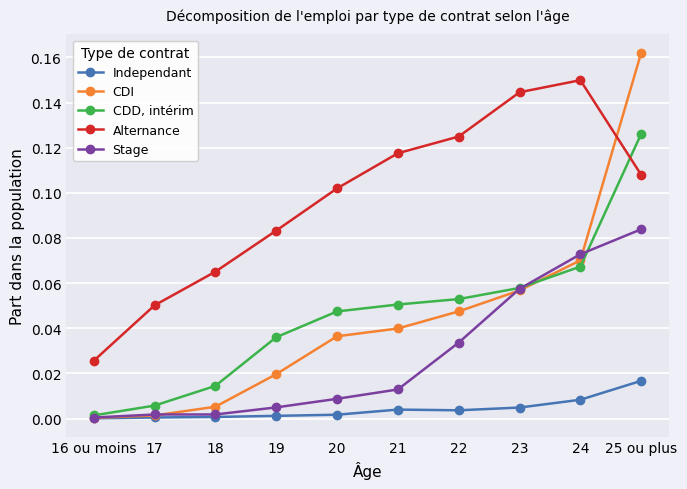

In Alternance, how many points are higher than both neighbors (excluding endpoints)?

1